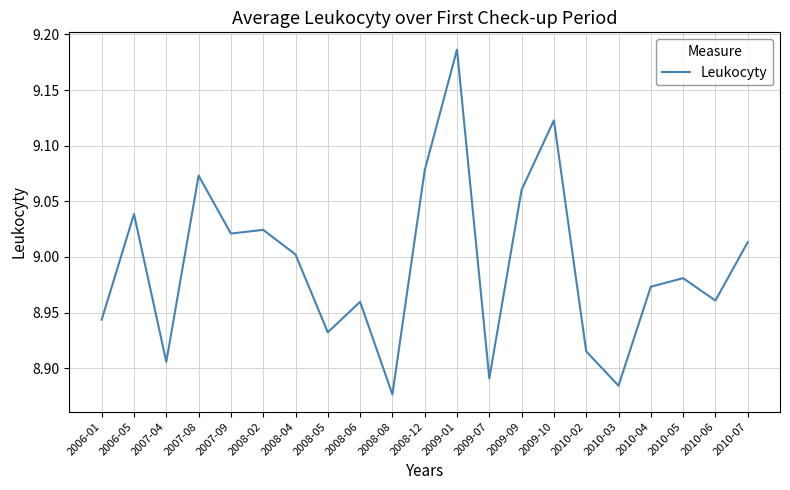

Which has a higher value, 2009-10 or 2009-09?

2009-10